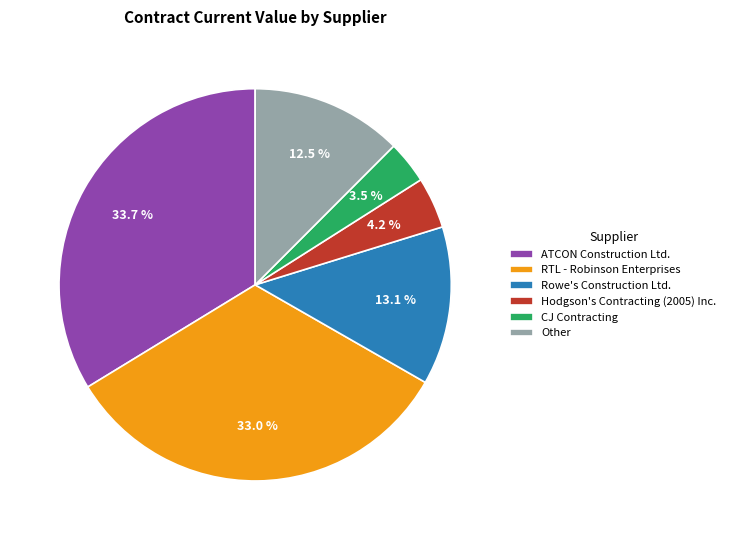

Is there any slice that represents more than half of the pie?

No